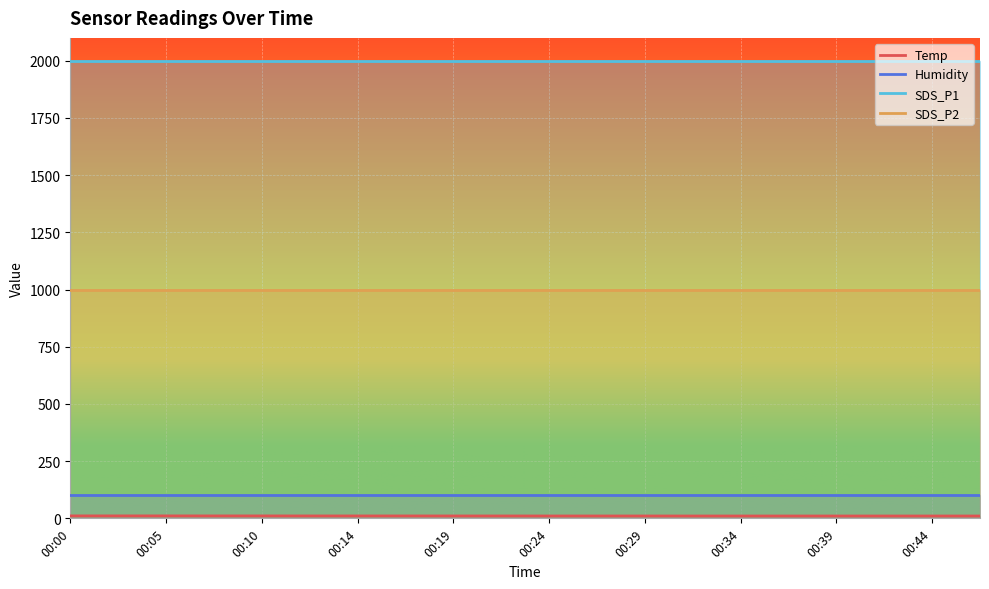

What are all the series names shown in the legend?

Temp, Humidity, SDS_P1, SDS_P2